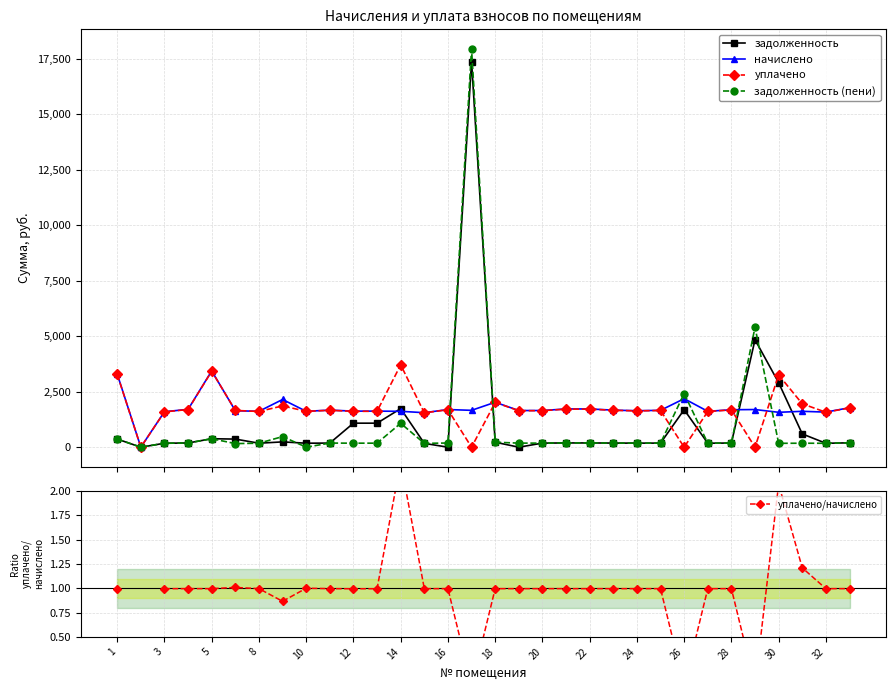

True or false: задолженность (пени) has more than 2 points higher than both neighbors.

True